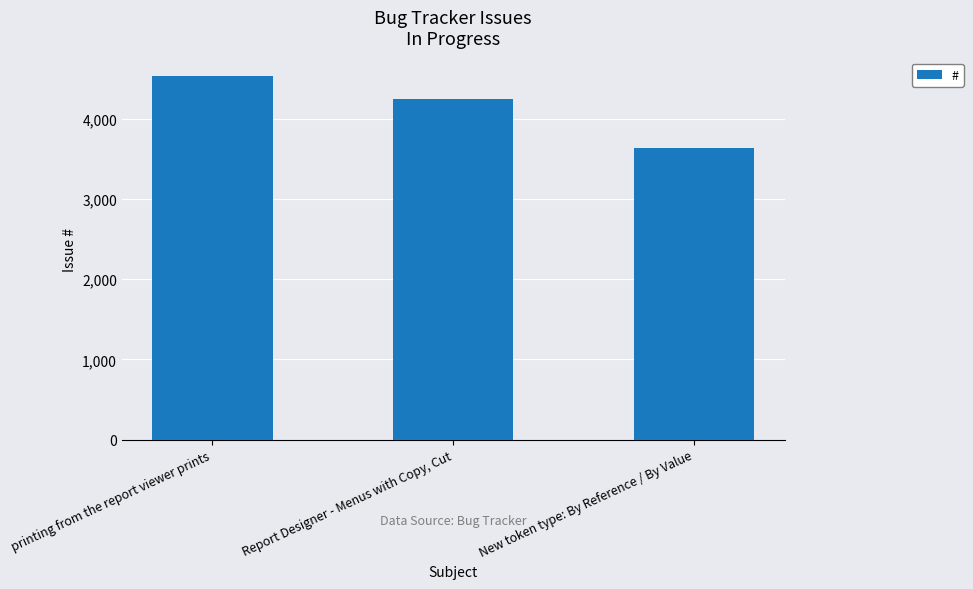

Rank the categories by value from lowest to highest.

New token type: By Reference / By Value, Report Designer - Menus with Copy, Cut, printing from the report viewer prints